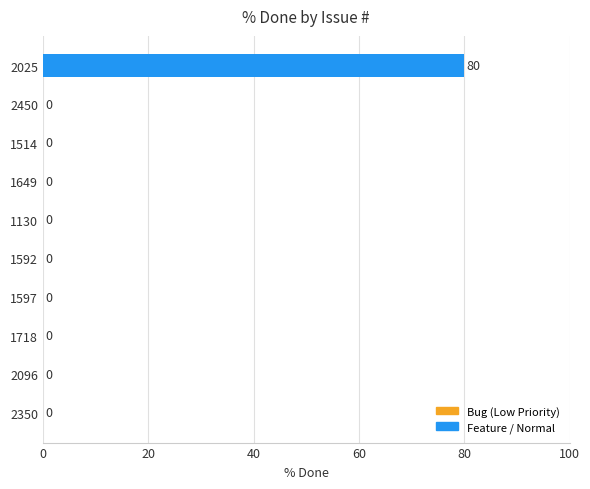

What is the sum of all values?

80